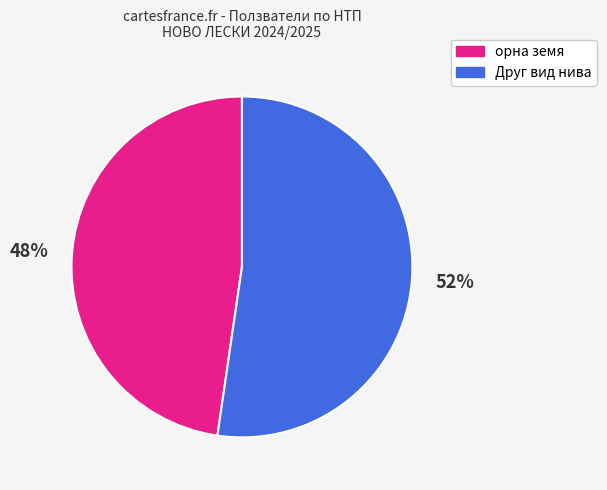

Rank the categories by value from highest to lowest.

Друг вид нива, орна земя